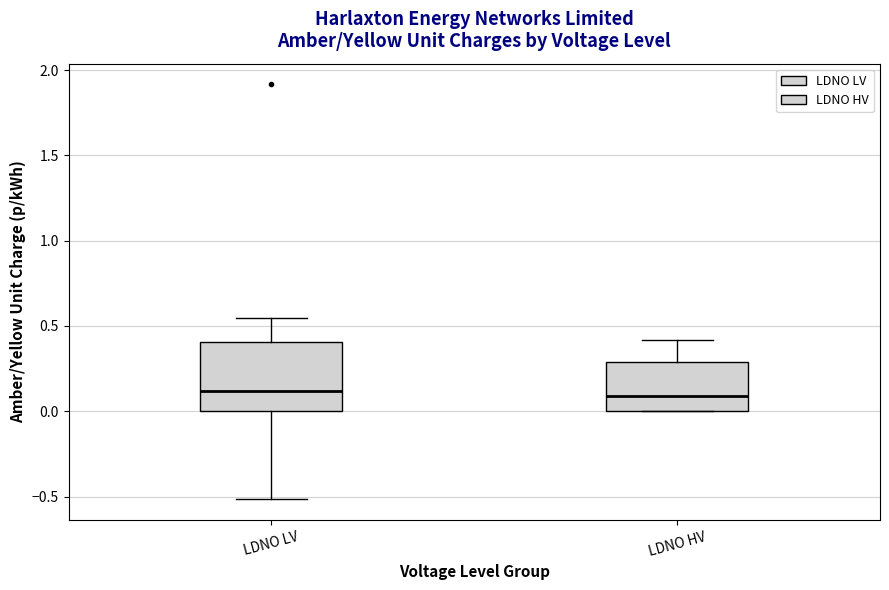

Where does the median line of the box for LDNO HV sit on the y-axis? The values are not printed on the chart, so give them approximately, as read against the axis.

0.10